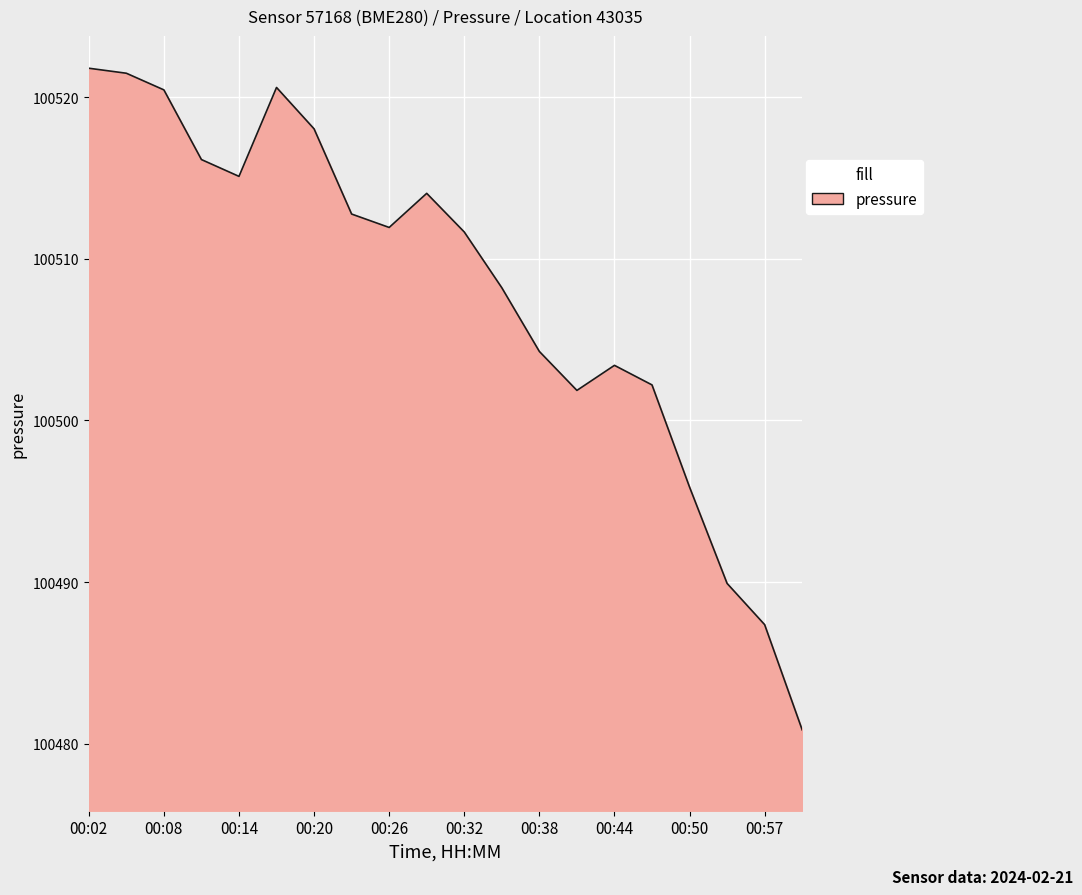

What is the maximum value shown in the chart?

100521.8